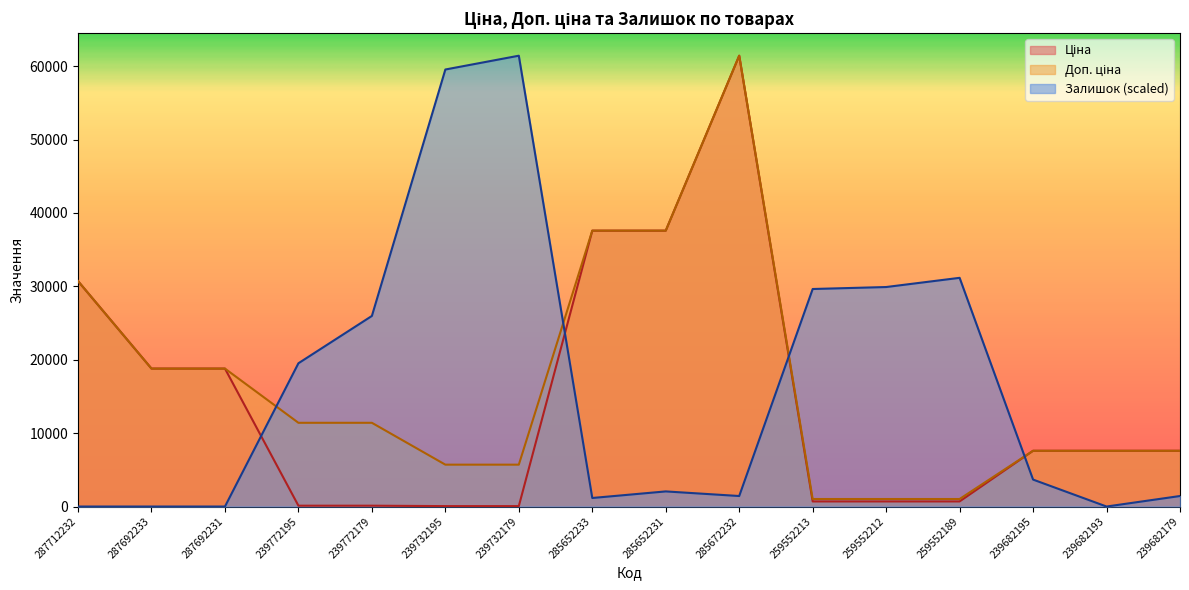

How many data points in Ціна are less than 7596?

7